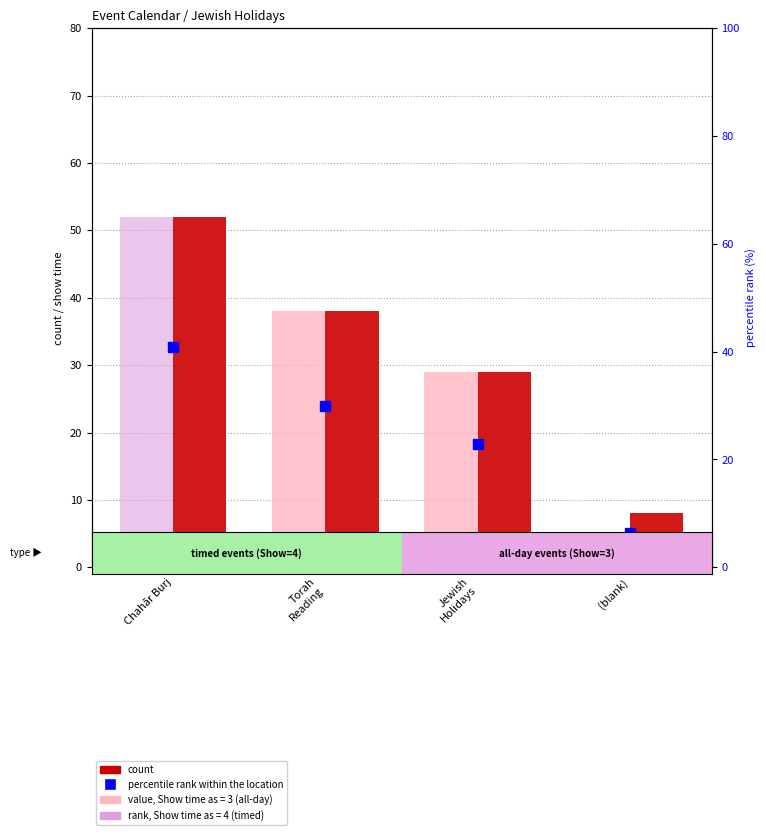

At which label is count closest to 30?

Jewish
Holidays